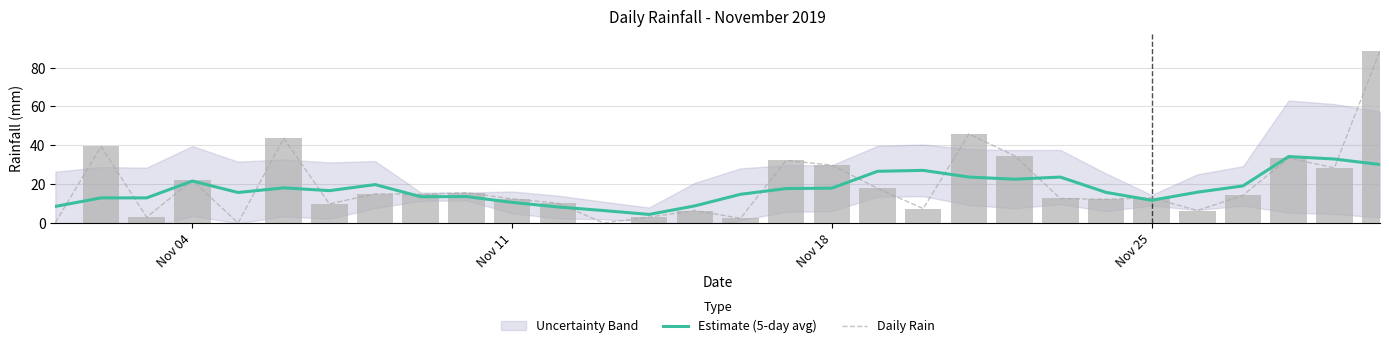

The value of Estimate (5-day avg) at 18 is 42.8. True or false?

False